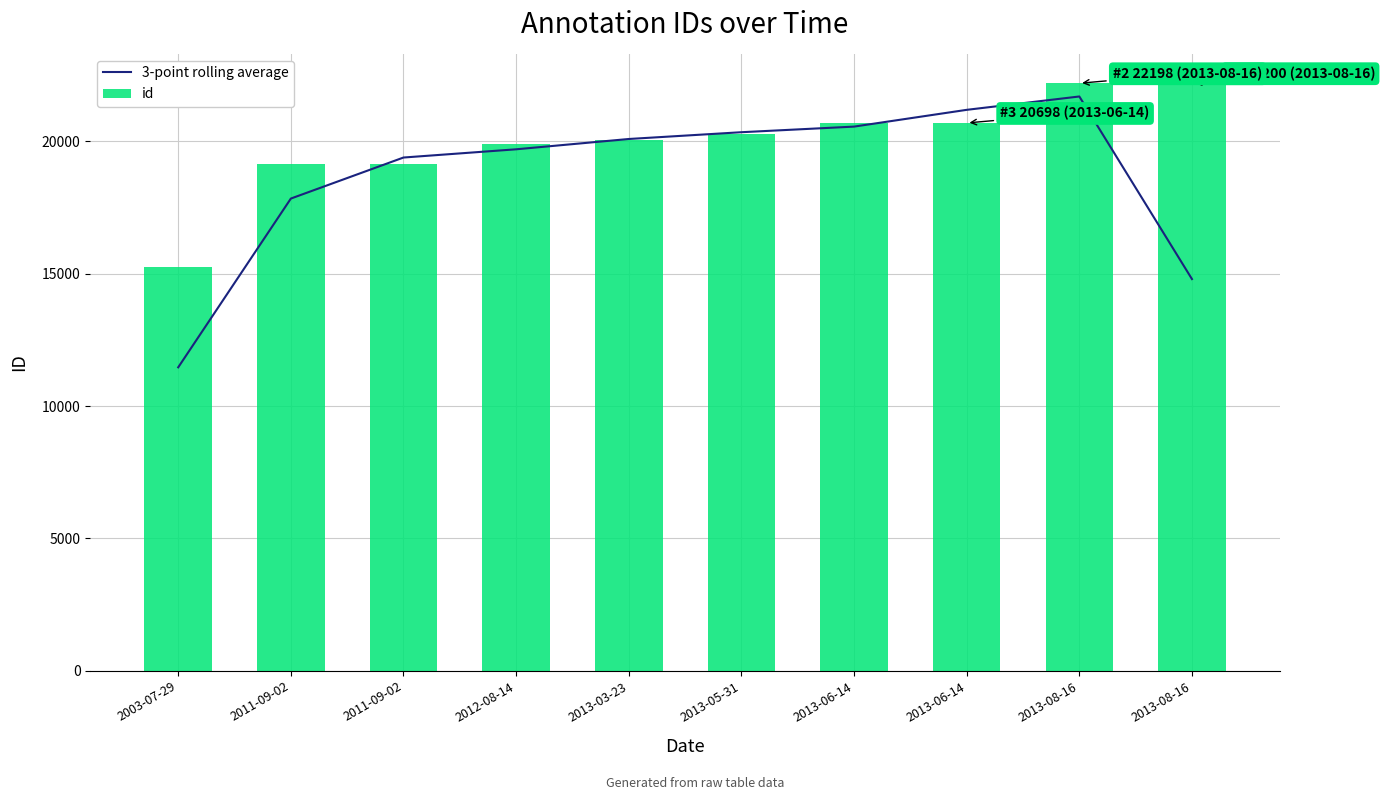

Which label corresponds to the largest value in the chart?

2013-08-16